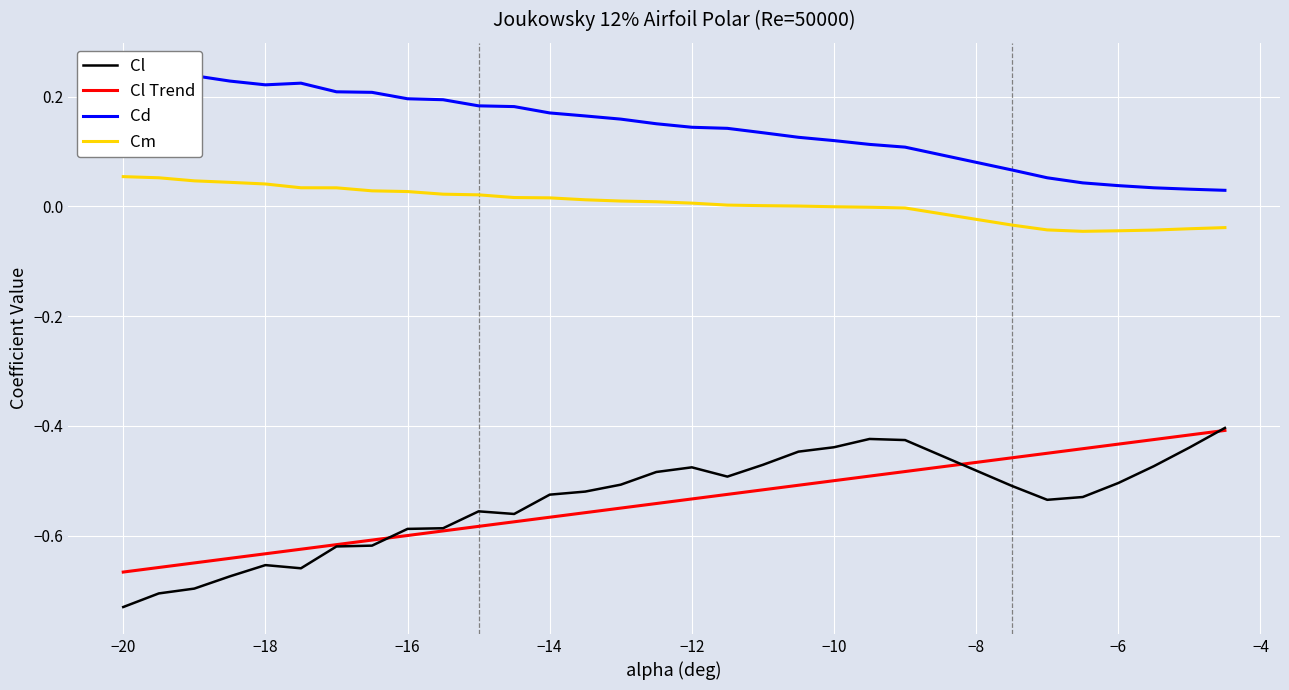

Which category has the lowest value in the Cl series?

−20